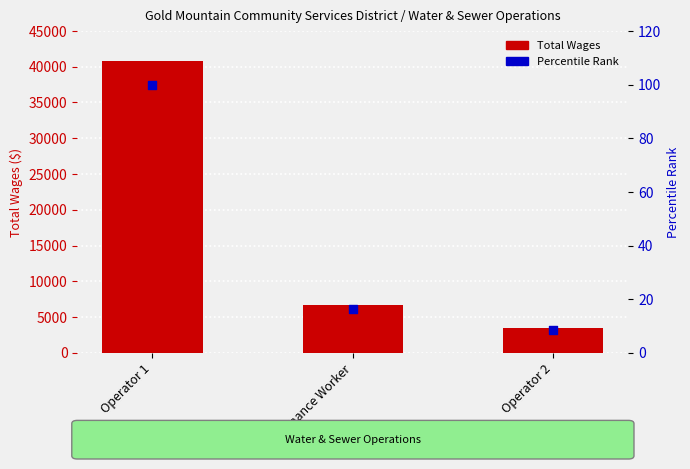

At which category is the sum across all series the highest?

Operator 1